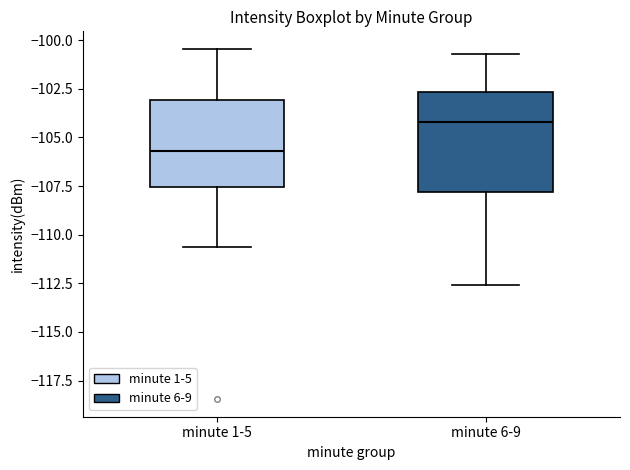

Where does the lower whisker of the box for minute 6-9 end on the y-axis? The values are not printed on the chart, so give them approximately, as read against the axis.

-112.5